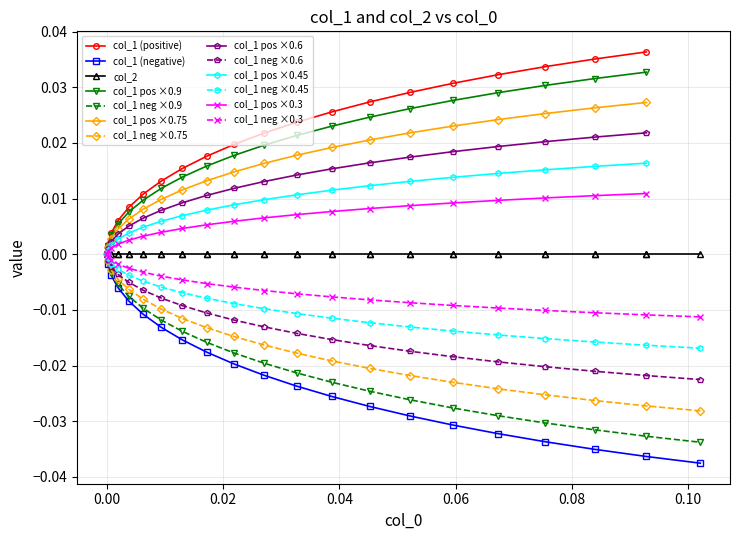

How many values in the col_1 series are below 0?

20